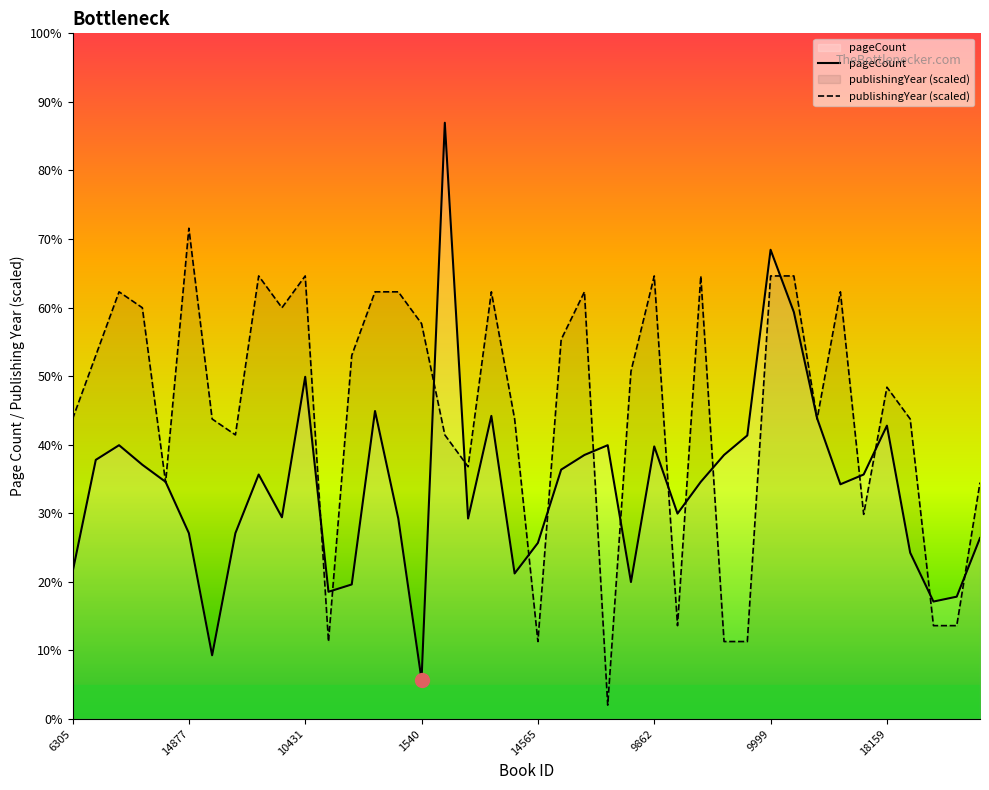

How many data points does each series have?

40